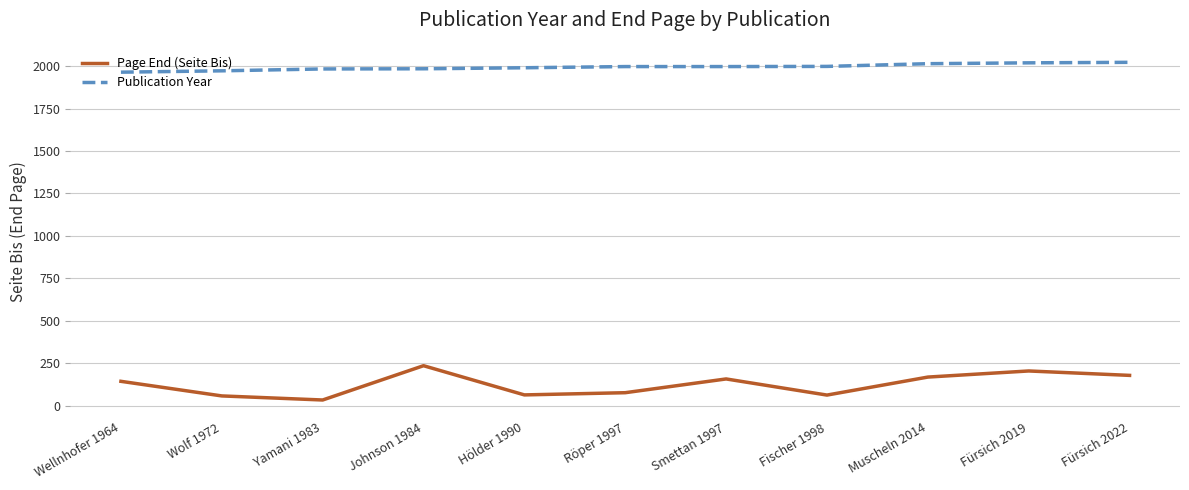

Which category has the lowest value across all series?

Yamani 1983